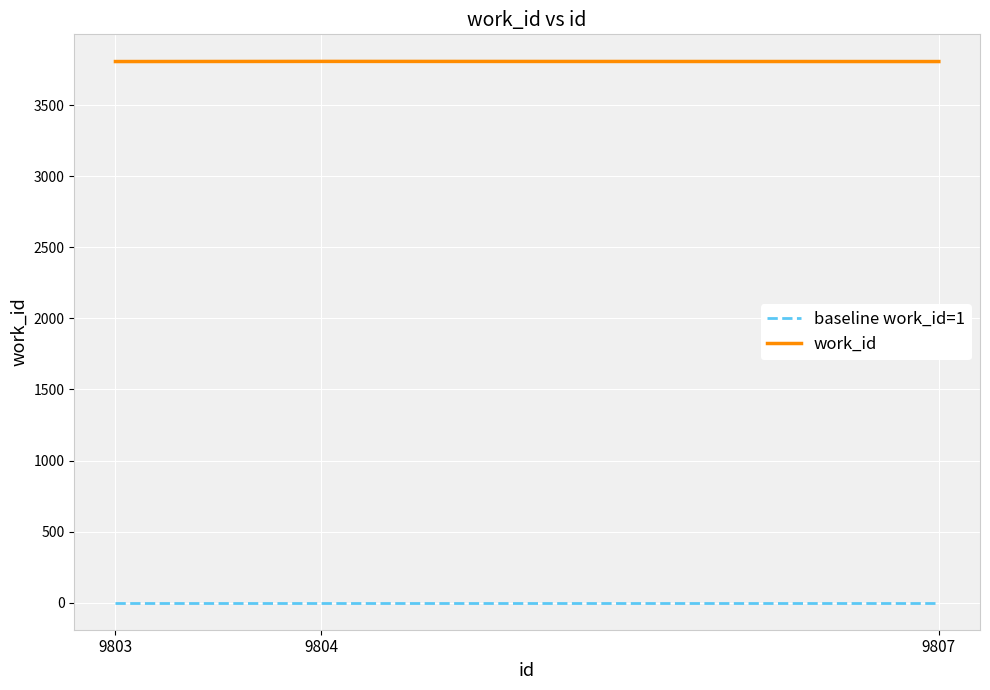

At how many categories does at least one series exceed 723?

3